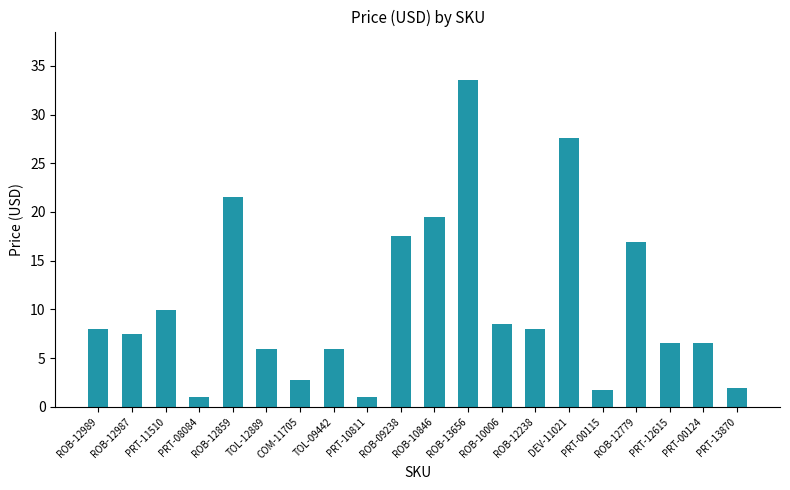

Between ROB-09238 and TOL-12889, which is larger?

ROB-09238